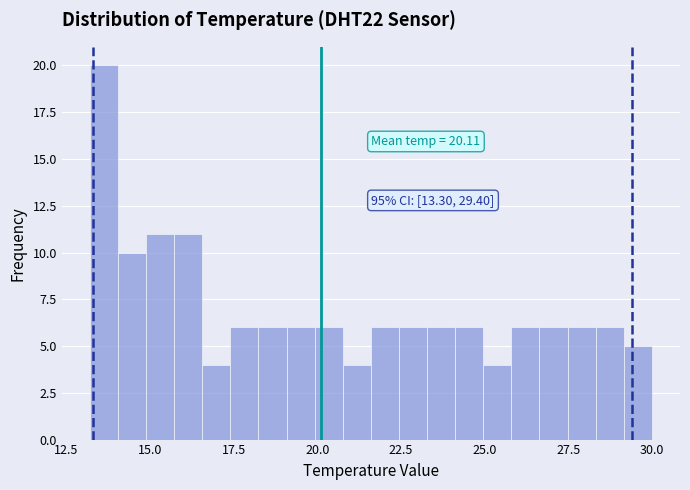

Around what value on the x-axis is the tallest bar? Give the approximate position of its centre, as read against the axis.

13.5